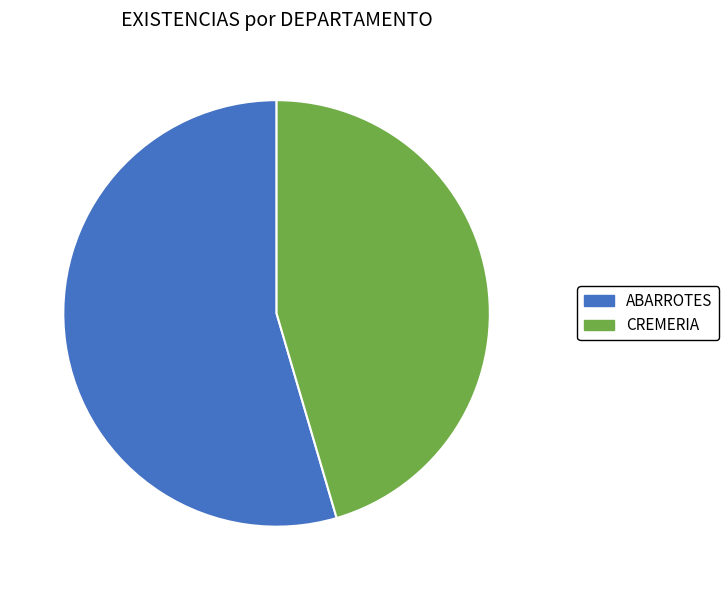

Combined, do CREMERIA and ABARROTES account for over 50%?

Yes